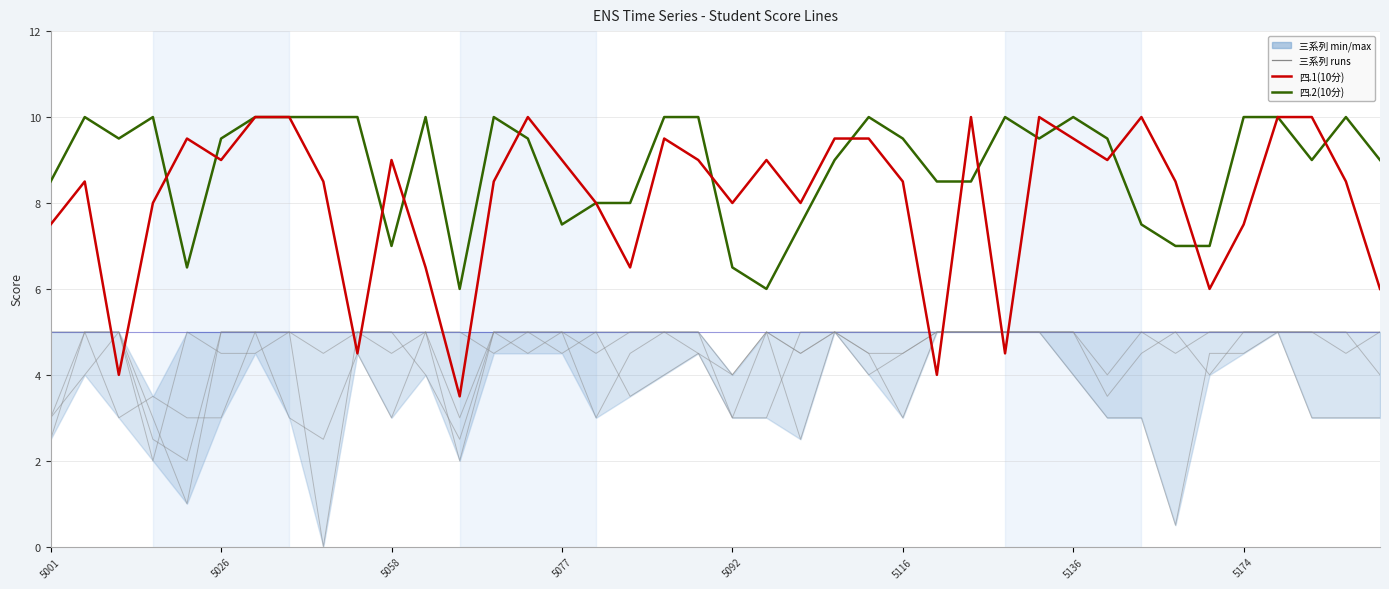

Reading left to right, extract all data points from this chart.

三.1(5分): 3.0	5.0	3.0	3.5	3.0	3.0	5.0	3.0	2.5	4.5	3.0	5.0	2.0	5.0	4.5	5.0	4.5	5.0	5.0	5.0	3.0	3.0	5.0	5.0	5.0	5.0	5.0	5.0	5.0	5.0	5.0	4.0	5.0	4.5	5.0	5.0	5.0	3.0	3.0	3.0
三.2(5分): 5.0	5.0	5.0	3.0	1.0	5.0	5.0	5.0	4.5	5.0	5.0	5.0	5.0	4.5	5.0	5.0	5.0	5.0	5.0	5.0	4.0	5.0	4.5	5.0	4.0	4.5	5.0	5.0	5.0	5.0	5.0	5.0	5.0	5.0	4.0	5.0	5.0	5.0	5.0	5.0
三.3(5分): 3.0	4.0	5.0	2.5	2.0	5.0	5.0	5.0	0.0	5.0	5.0	4.0	2.5	5.0	5.0	4.5	5.0	3.5	4.0	4.5	3.0	5.0	2.5	5.0	4.5	3.0	5.0	5.0	5.0	5.0	4.0	3.0	3.0	0.5	4.5	4.5	5.0	5.0	4.5	5.0
三.4(5分): 2.5	5.0	5.0	2.0	5.0	4.5	4.5	5.0	5.0	5.0	4.5	5.0	3.0	5.0	5.0	5.0	3.0	4.5	5.0	4.5	4.0	5.0	4.5	5.0	4.5	4.5	5.0	5.0	5.0	5.0	5.0	3.5	4.5	5.0	5.0	5.0	5.0	5.0	5.0	4.0
四.1(10分): 7.5	8.5	4.0	8.0	9.5	9.0	10.0	10.0	8.5	4.5	9.0	6.5	3.5	8.5	10.0	9.0	8.0	6.5	9.5	9.0	8.0	9.0	8.0	9.5	9.5	8.5	4.0	10.0	4.5	10.0	9.5	9.0	10.0	8.5	6.0	7.5	10.0	10.0	8.5	6.0
四.2(10分): 8.5	10.0	9.5	10.0	6.5	9.5	10.0	10.0	10.0	10.0	7.0	10.0	6.0	10.0	9.5	7.5	8.0	8.0	10.0	10.0	6.5	6.0	7.5	9.0	10.0	9.5	8.5	8.5	10.0	9.5	10.0	9.5	7.5	7.0	7.0	10.0	10.0	9.0	10.0	9.0